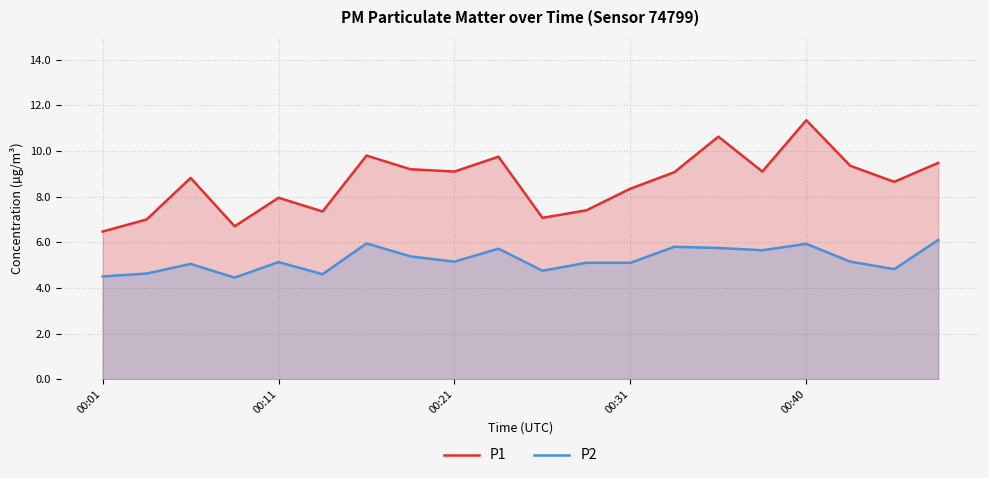

At how many categories does at least one series exceed 11?

1